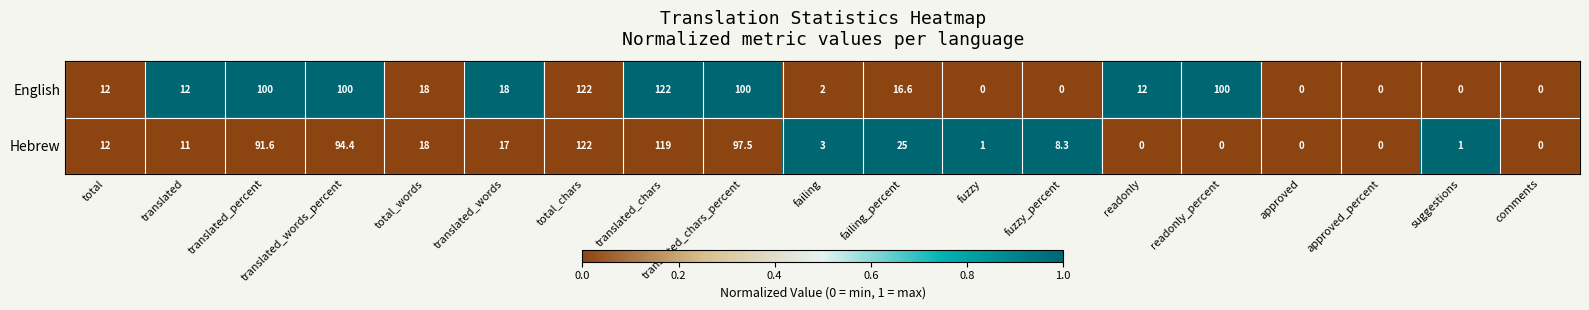

What is the maximum value for English?

122.0